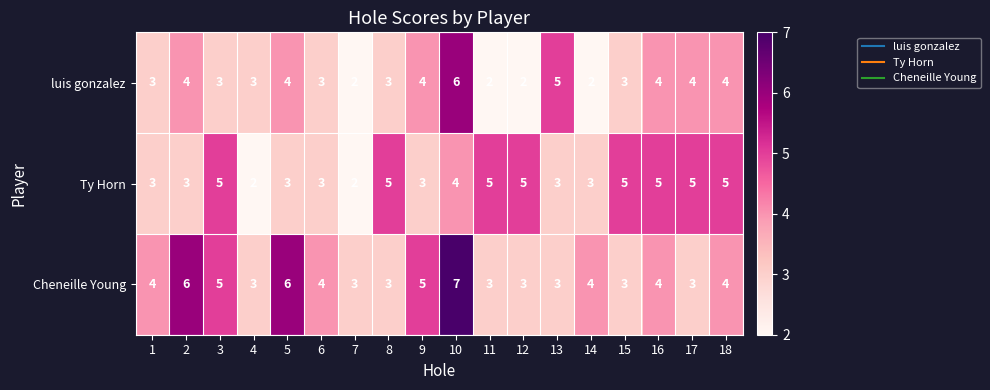

How many categories are shown in the chart?

18